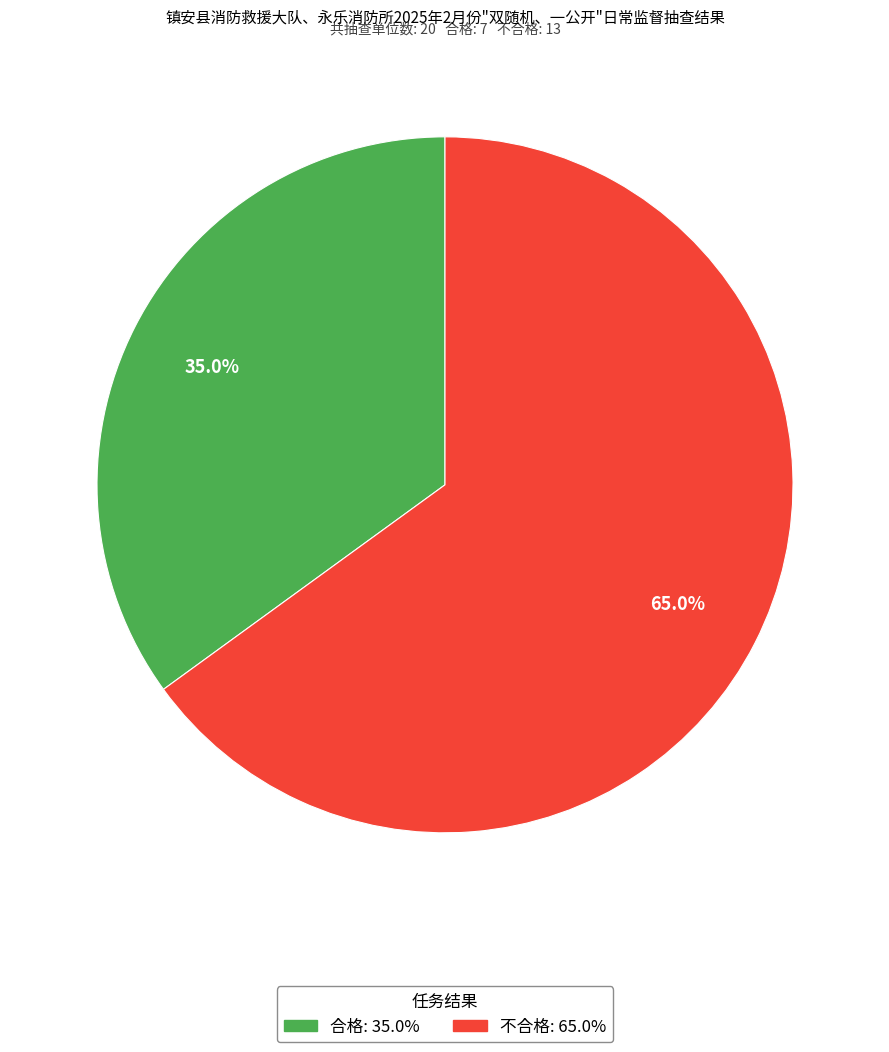

Between 合格 and 不合格, which is larger?

不合格